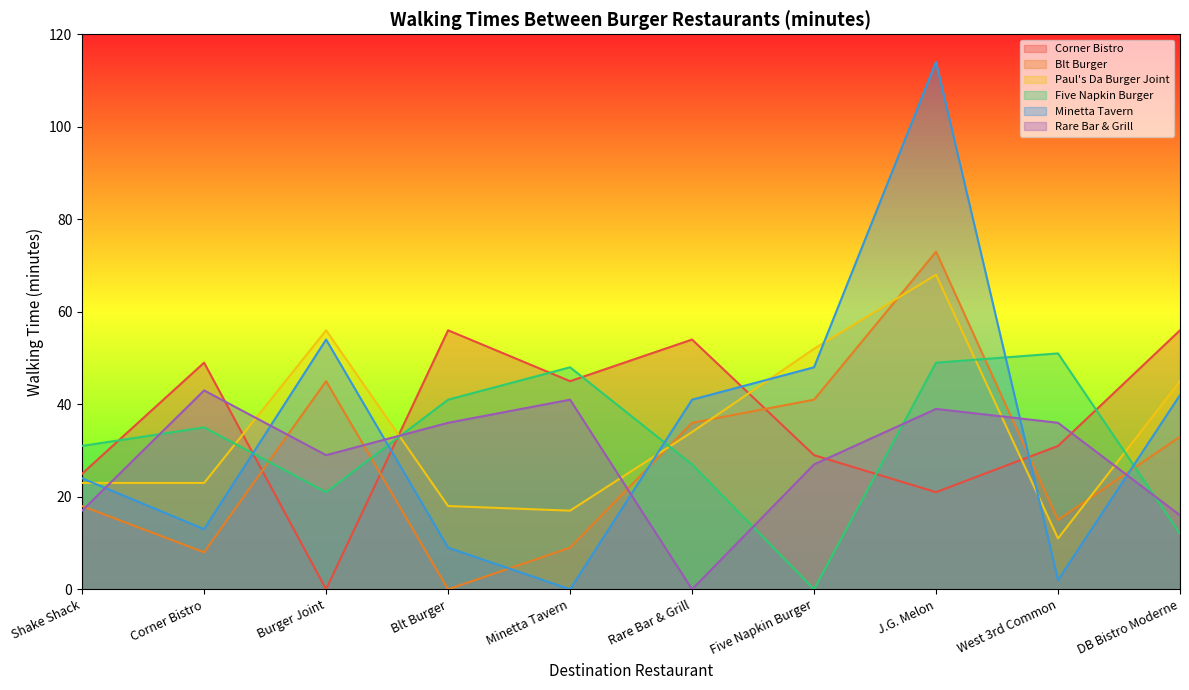

Where does the Corner Bistro series first go above 45?

Corner Bistro